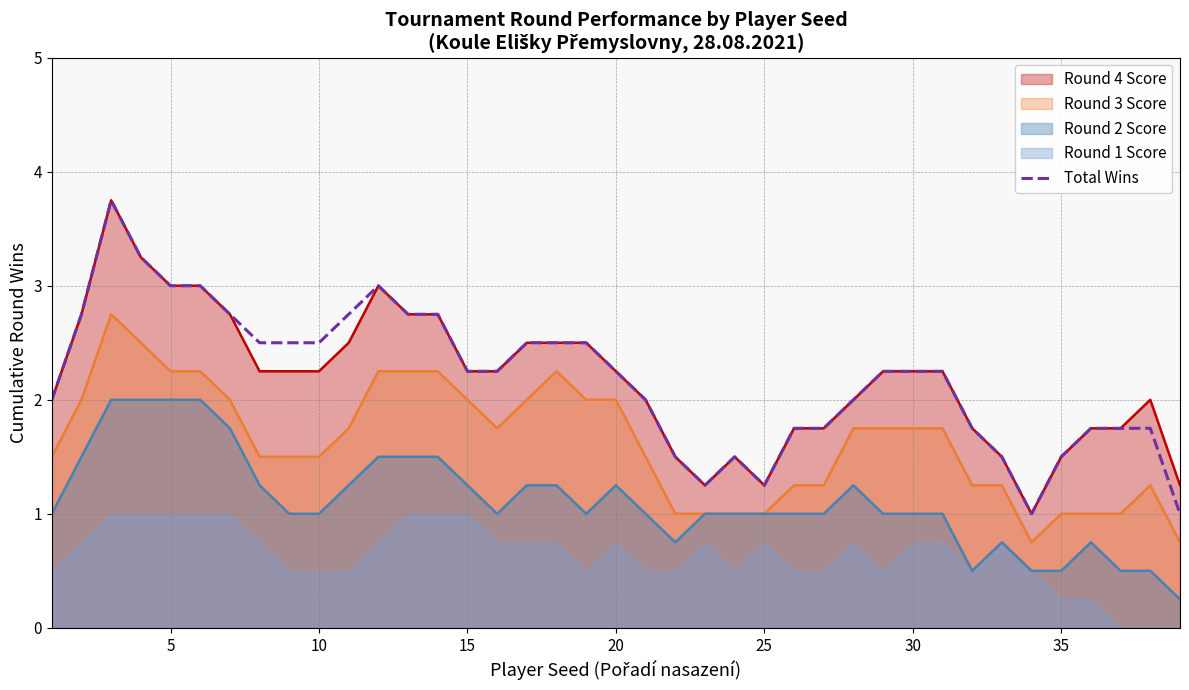

True or false: Round 4 Score and Round 3 Score intersect in this chart.

False